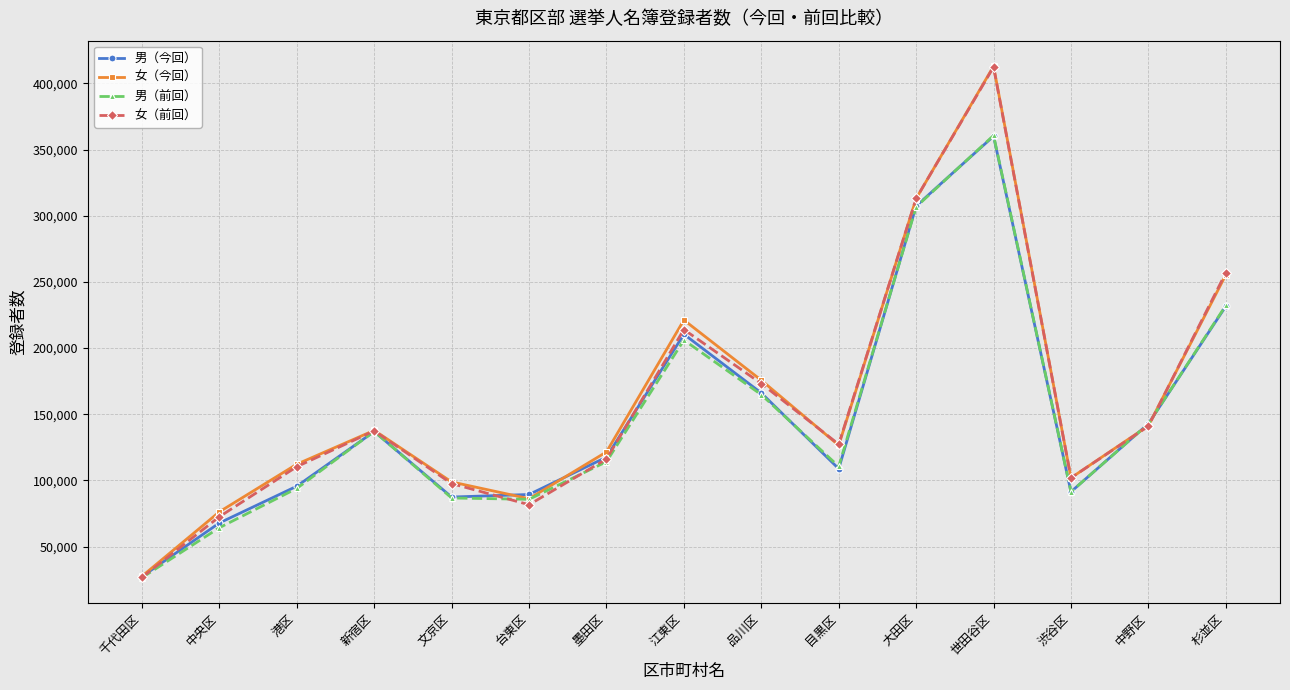

What is the difference between the maximum and minimum values in the 女（今回） series?

385328